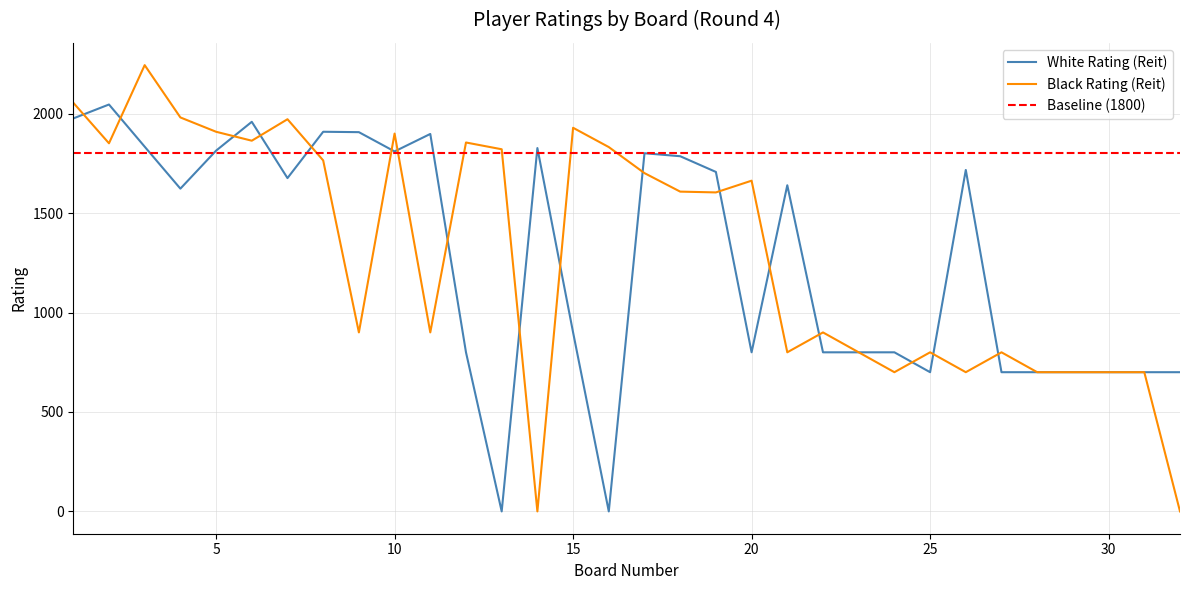

True or false: White Rating (Reit) and Black Rating (Reit) intersect in this chart.

True